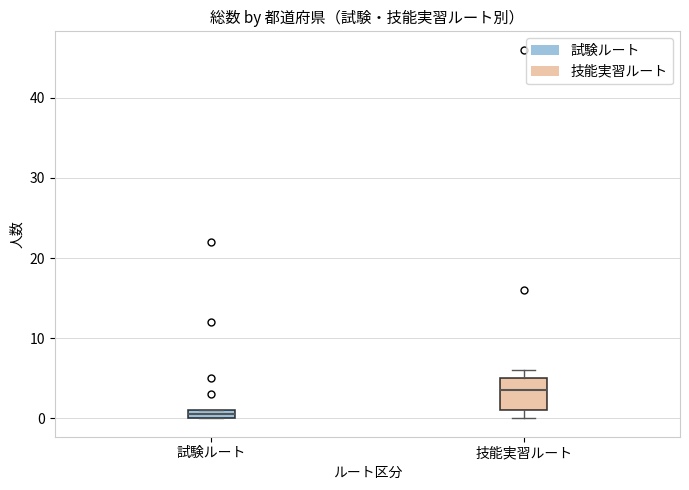

Which box's median line is the highest?

技能実習ルート